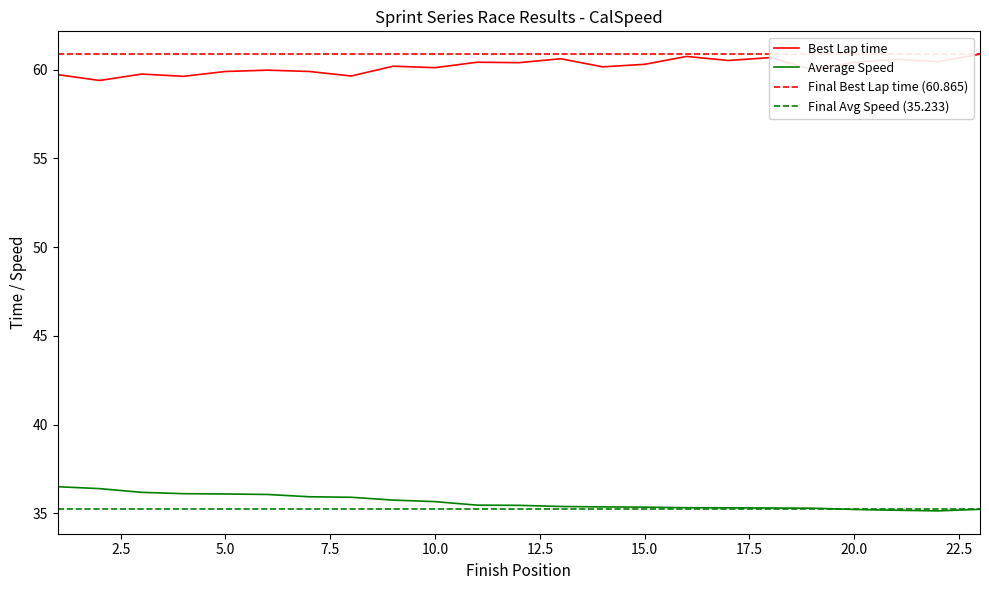

What is the lowest value of the Best Lap time series?

59.4